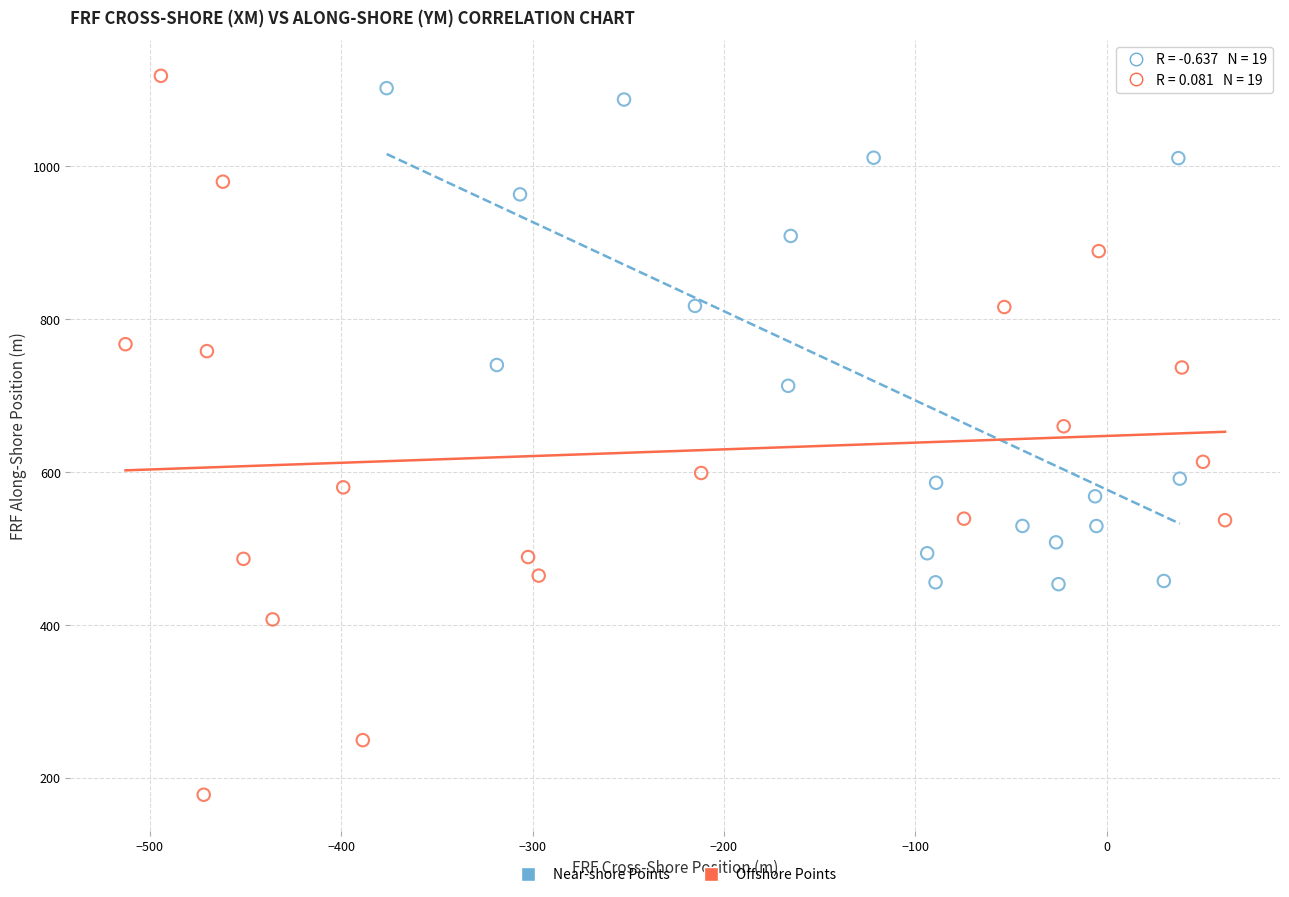

What are all the series names shown in the legend?

Near-shore Points, Offshore Points